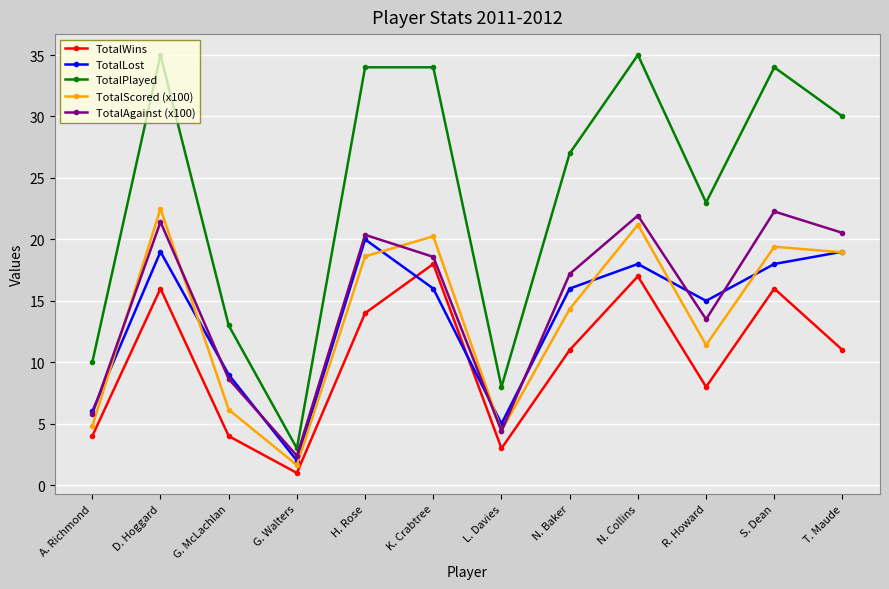

True or false: TotalScored (x100) and TotalLost intersect in this chart.

True